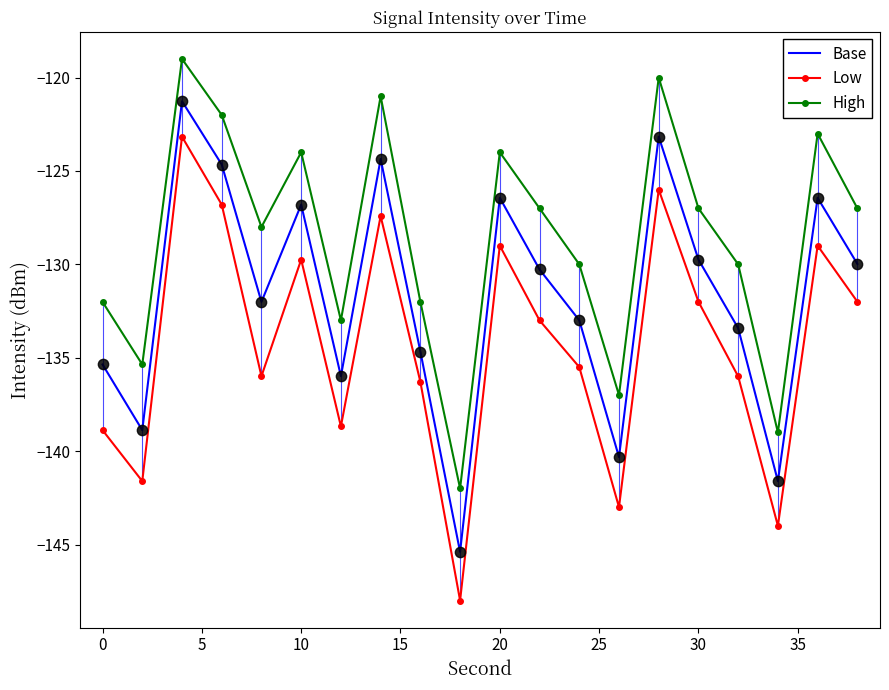

What are all the series names shown in the legend?

Base, Low, High